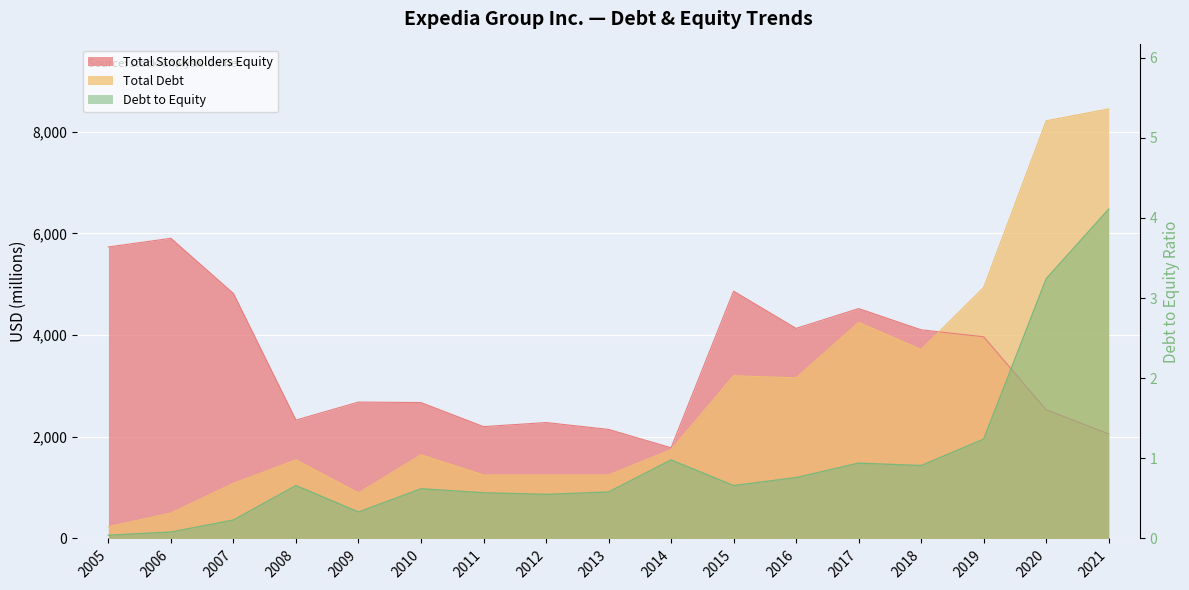

How many data points does each series have?

17